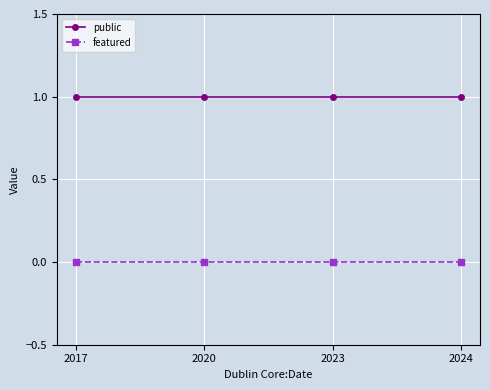

Is the value of featured at 2024 greater than the value of public at 2020?

No